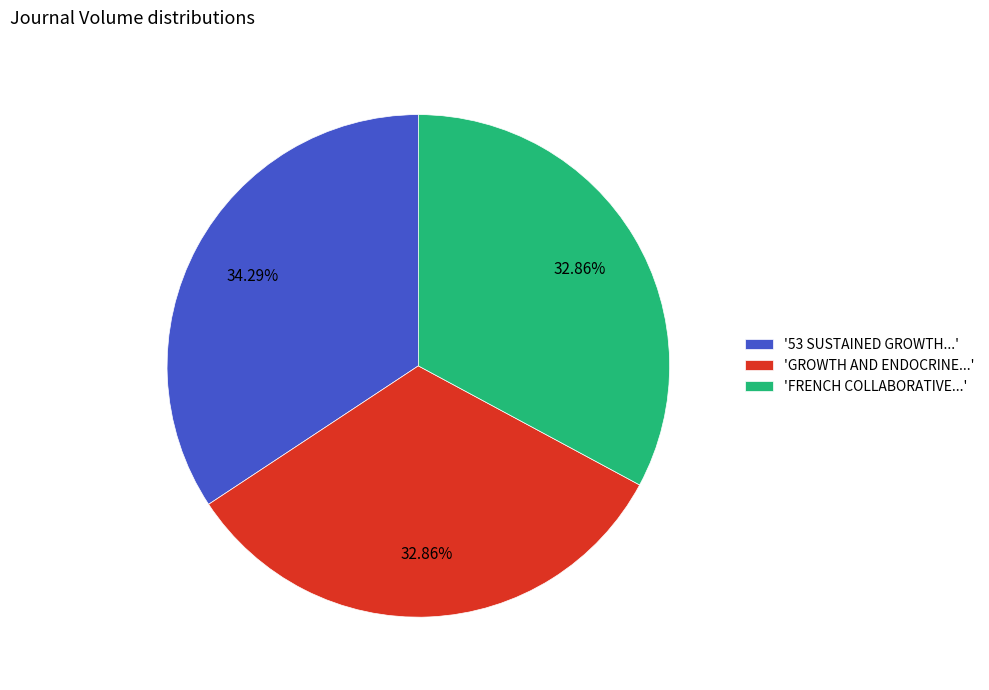

How many slices are in this pie chart?

3